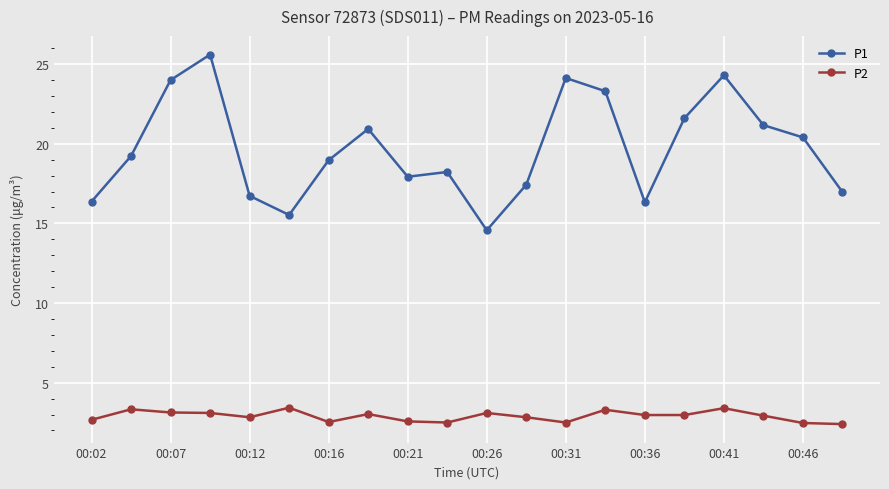

True or false: P2 and P1 cross at least once.

False